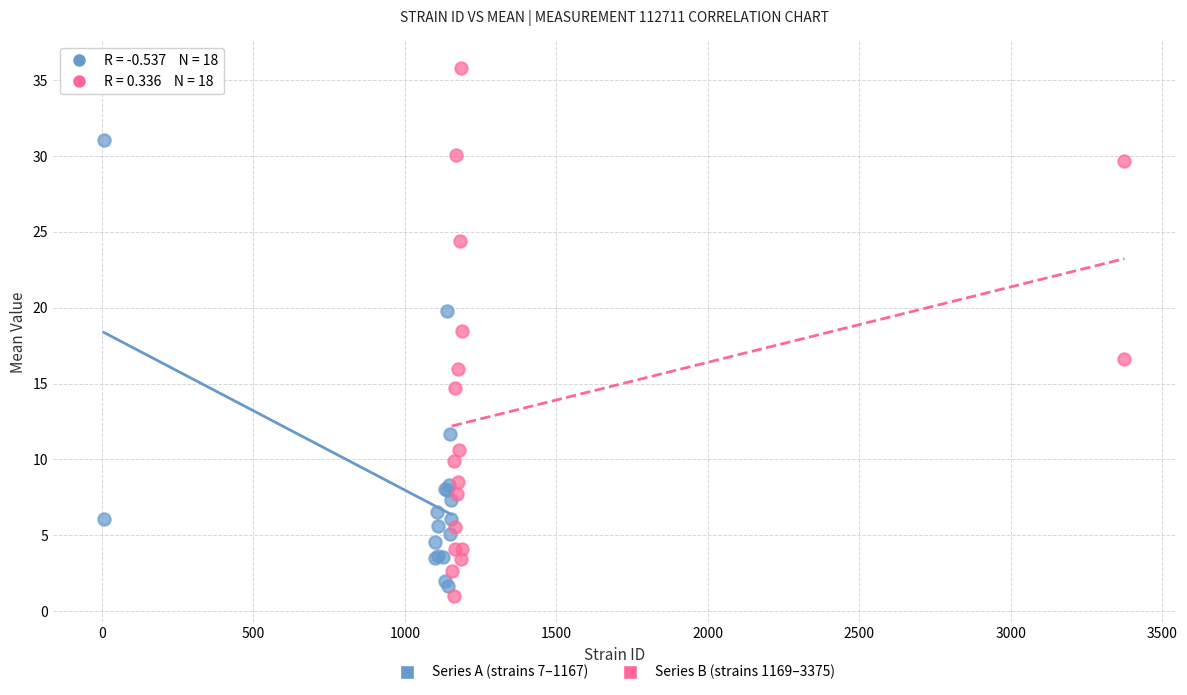

What are all the series names shown in the legend?

Series A (strains 7–1167), Series B (strains 1169–3375)